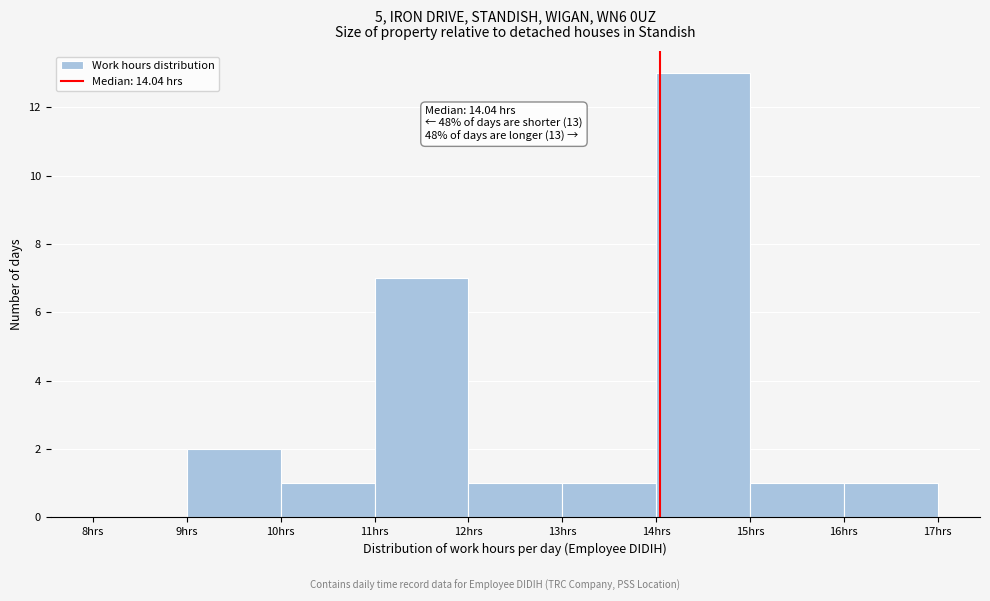

Over which range of the x-axis is the bar tallest?

14 to 15